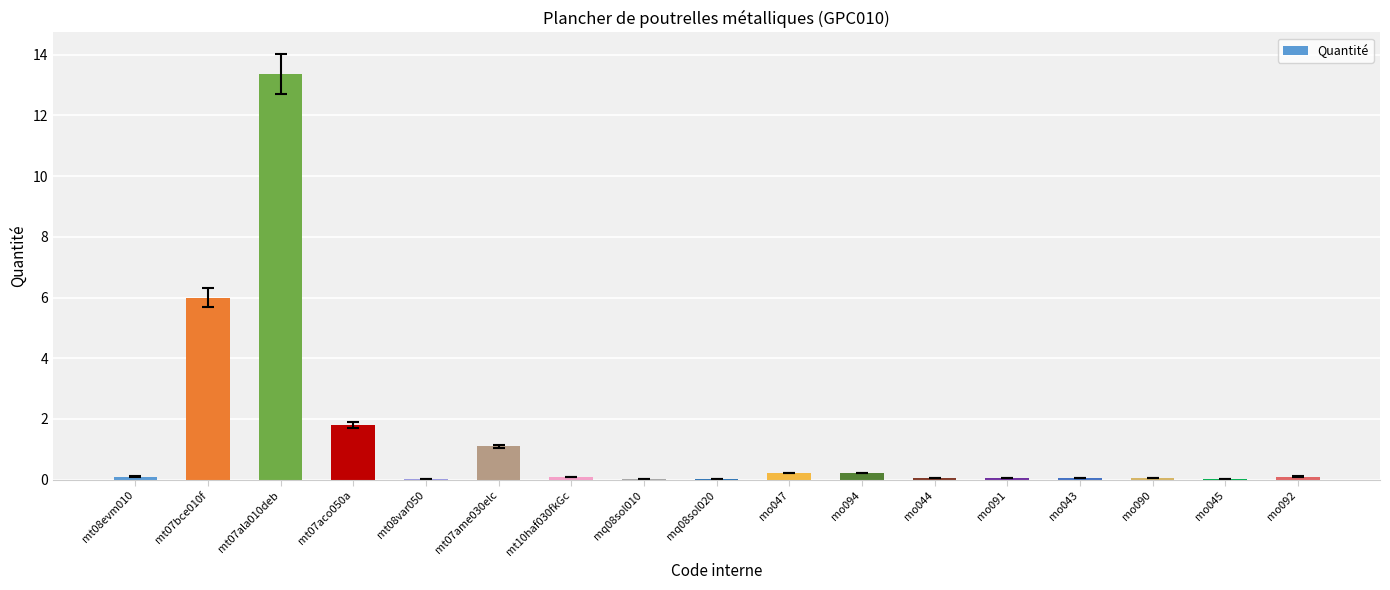

What is the approximate value at mt07aco050a?

1.8